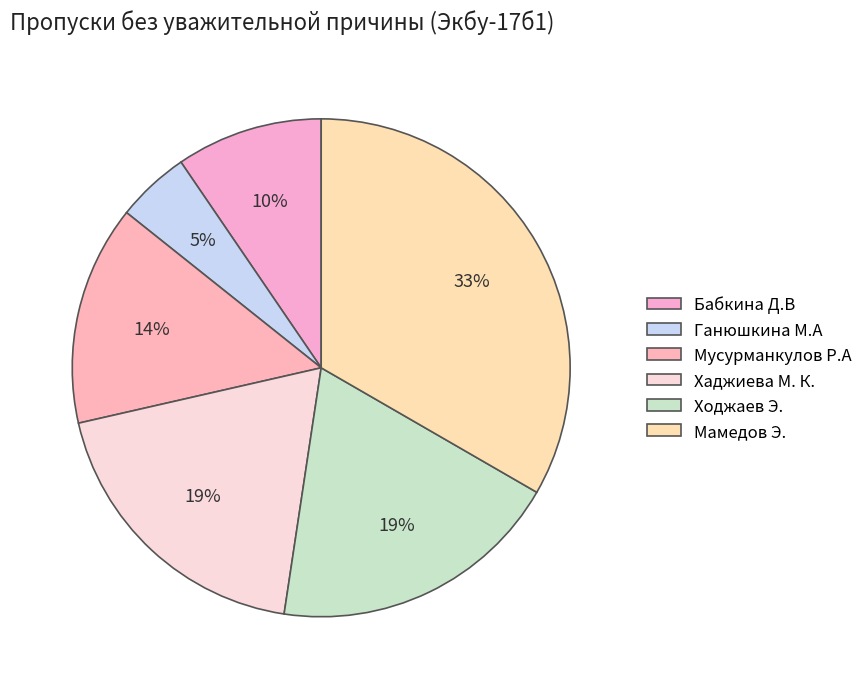

Does Бабкина Д.В account for over 50% of the chart?

No